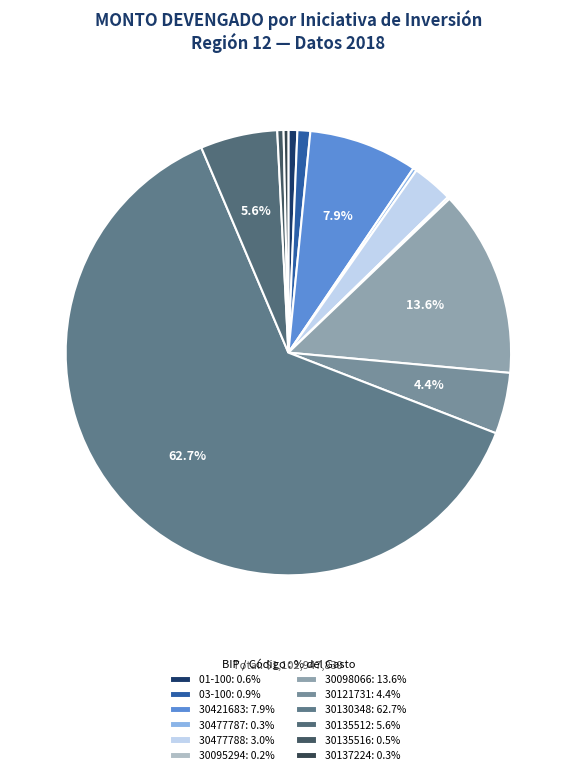

Which slice is the largest?

30130348